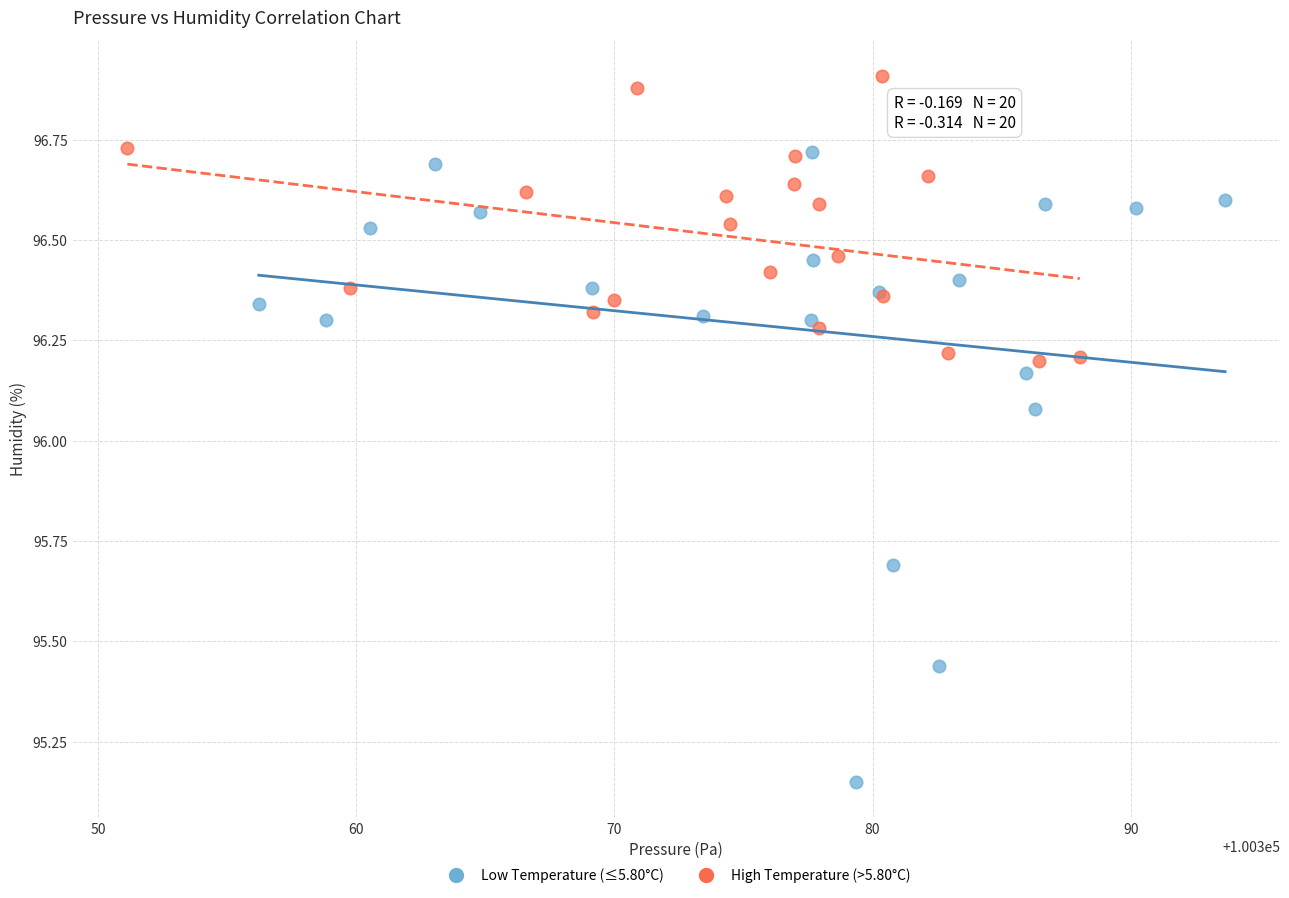

Which series reaches the minimum Y coordinate?

Low Temperature (≤5.80°C)